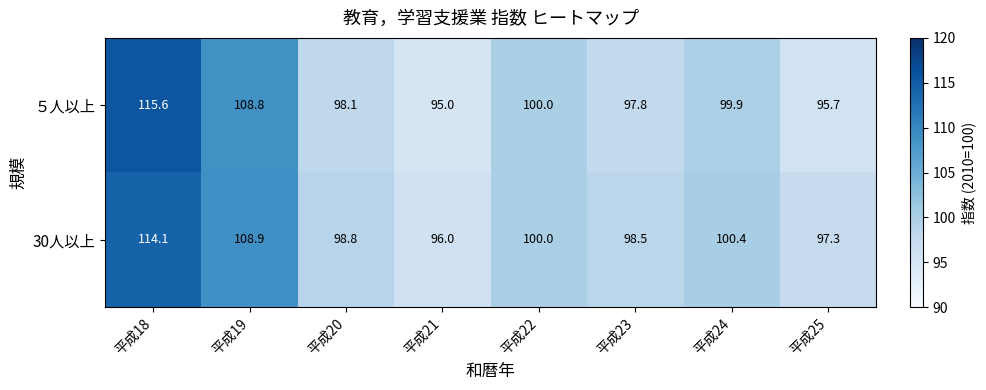

What is the total value across all series at 平成21?

191.0